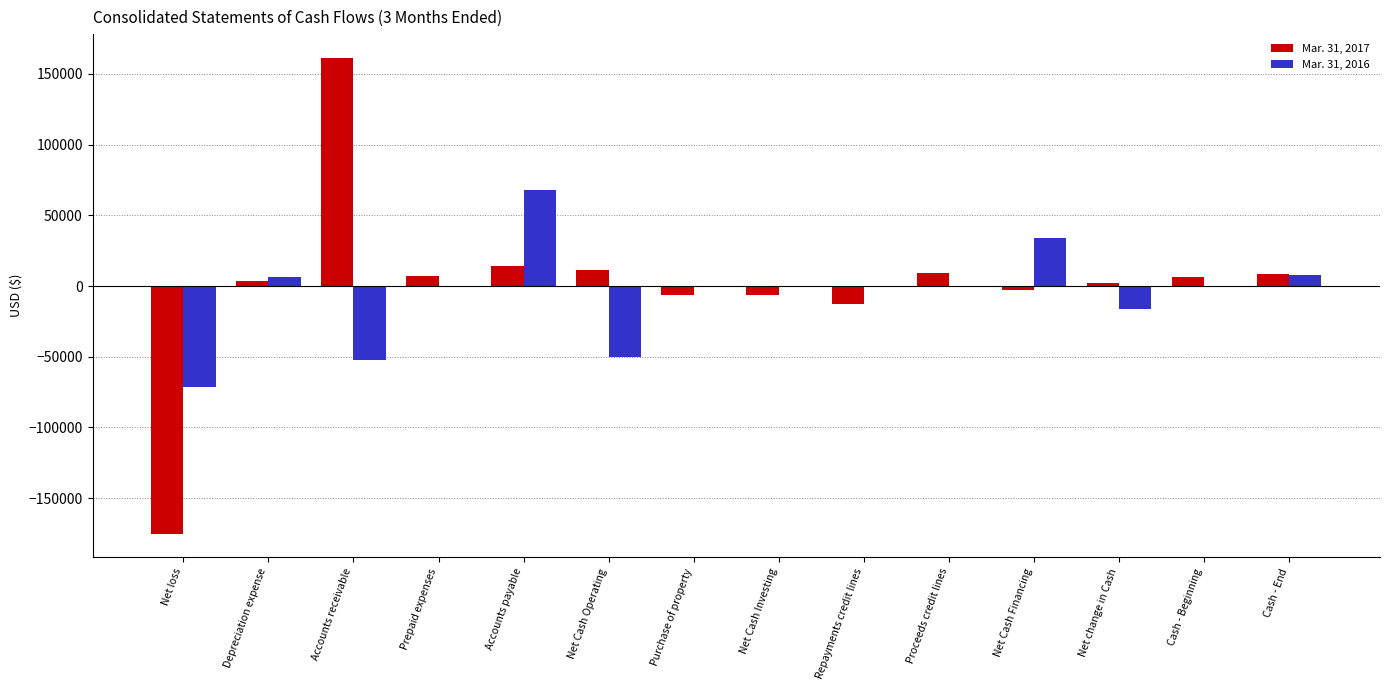

The Mar. 31, 2016 series shows 0 at Net Cash Investing. True or false?

True